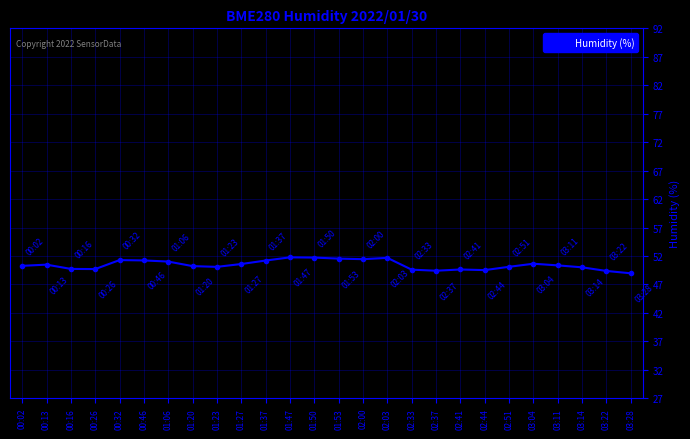

What is the label of the 25th point from the right?

00:13